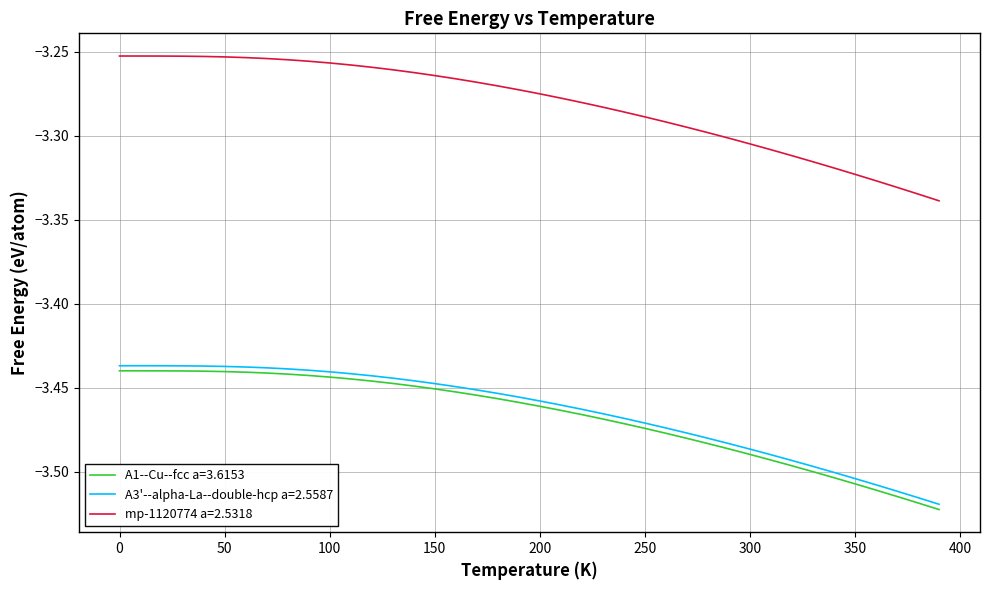

What is the difference between the maximum and minimum values in the A3'--alpha-La--double-hcp a=2.5587 series?

0.1